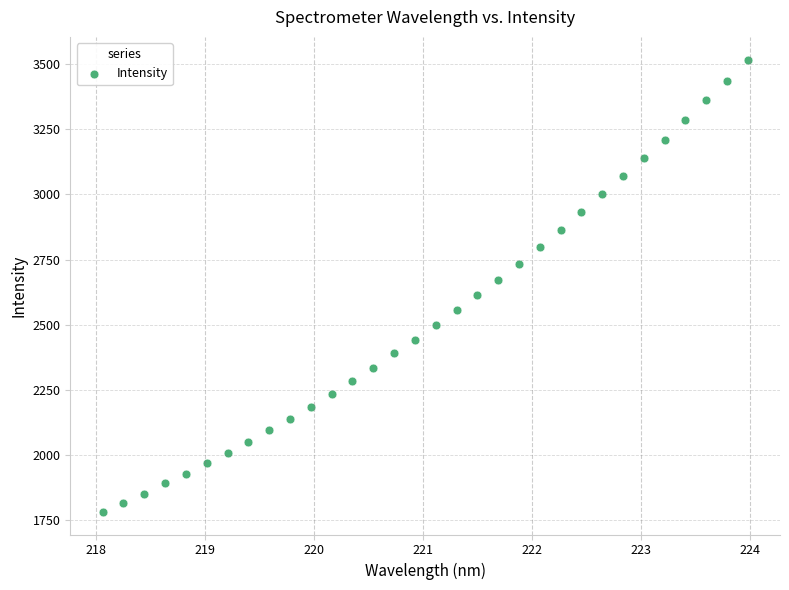

What is the range of Y values (max minus min)?

1734.3